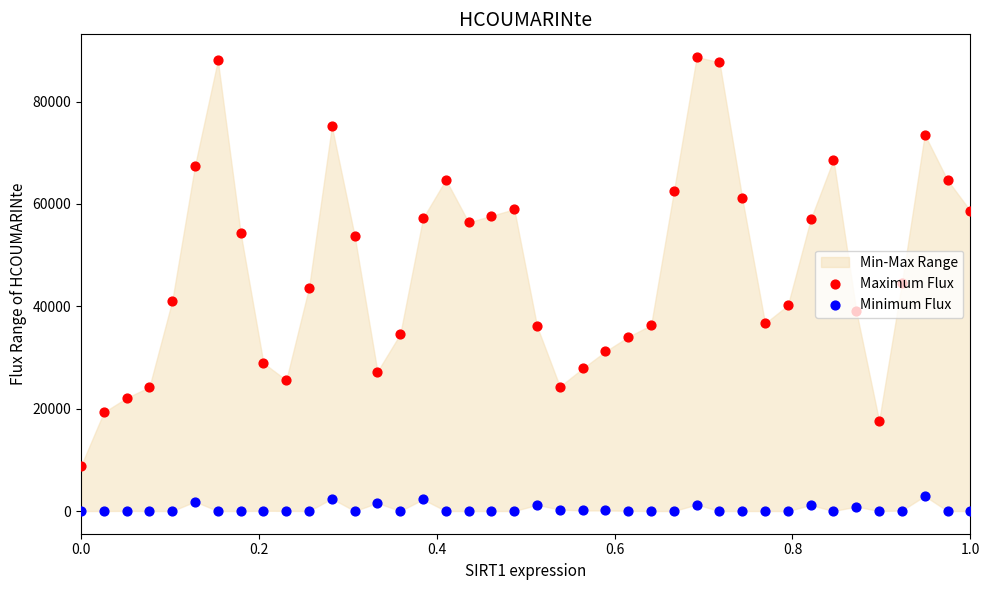

Which series reaches the maximum Y coordinate?

Maximum Flux